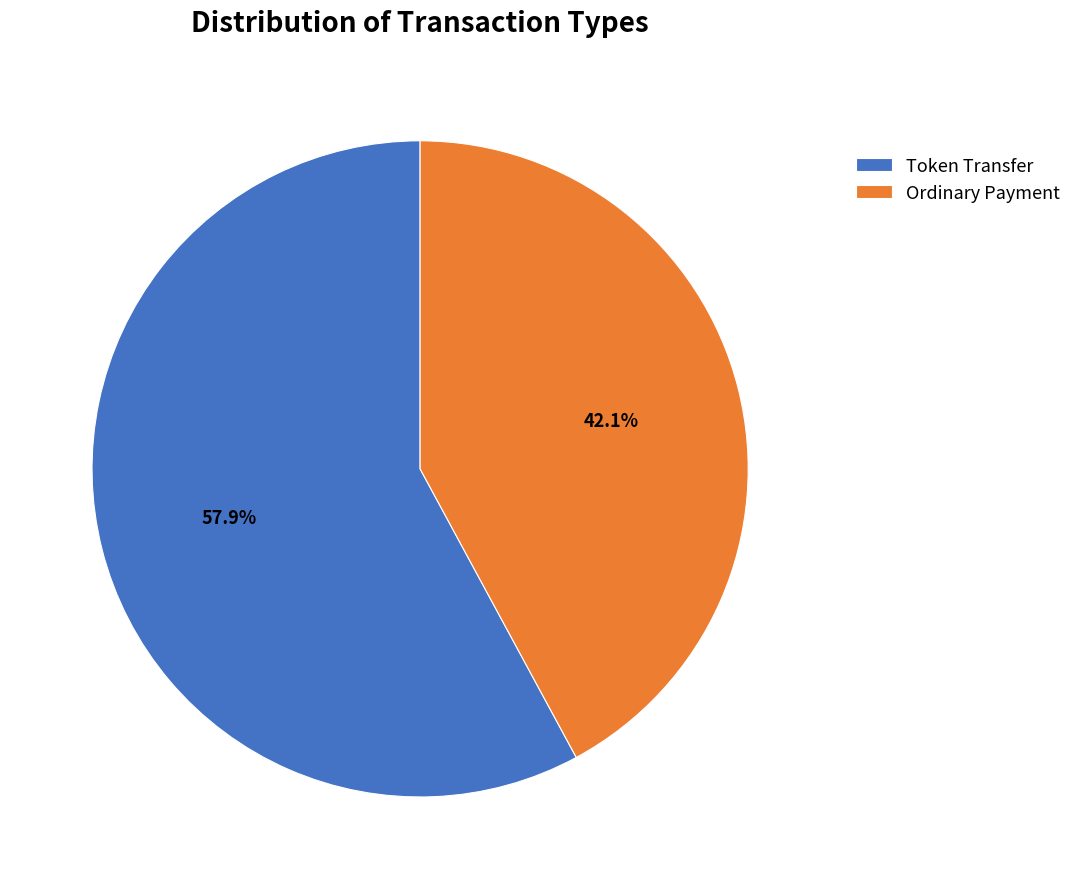

Count the number of slices in the pie.

2